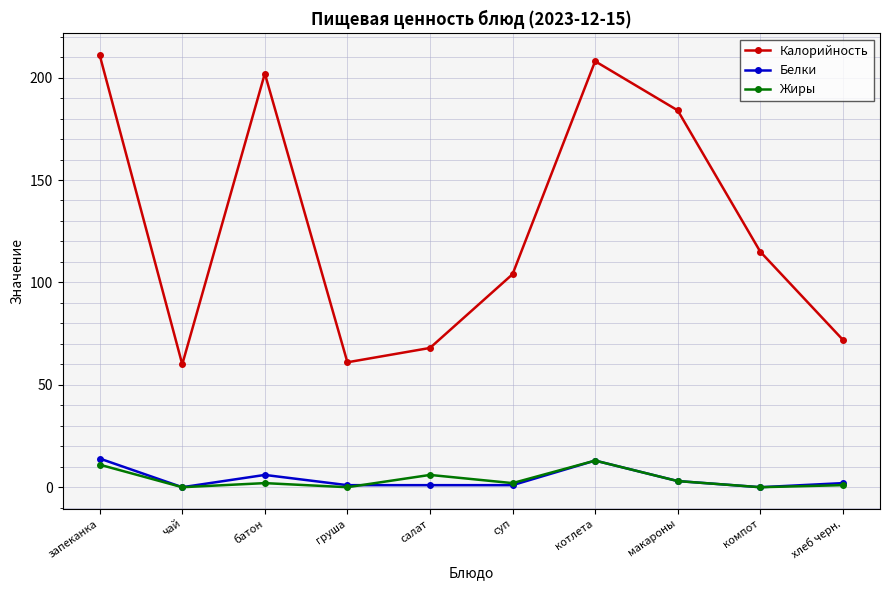

Is it true that Калорийность equals 61 at груша?

True